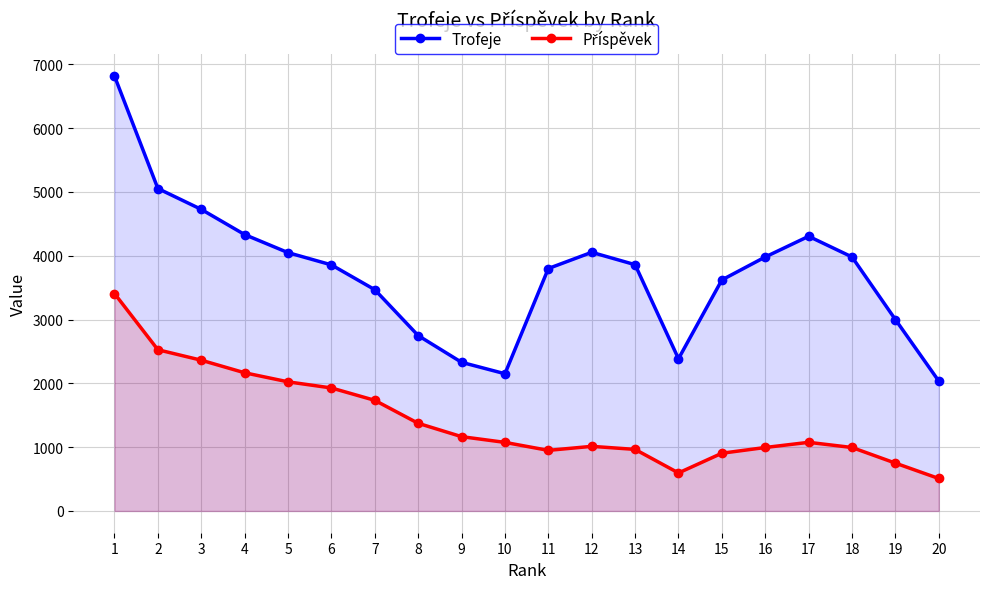

Which category has the lowest value in the Trofeje series?

20